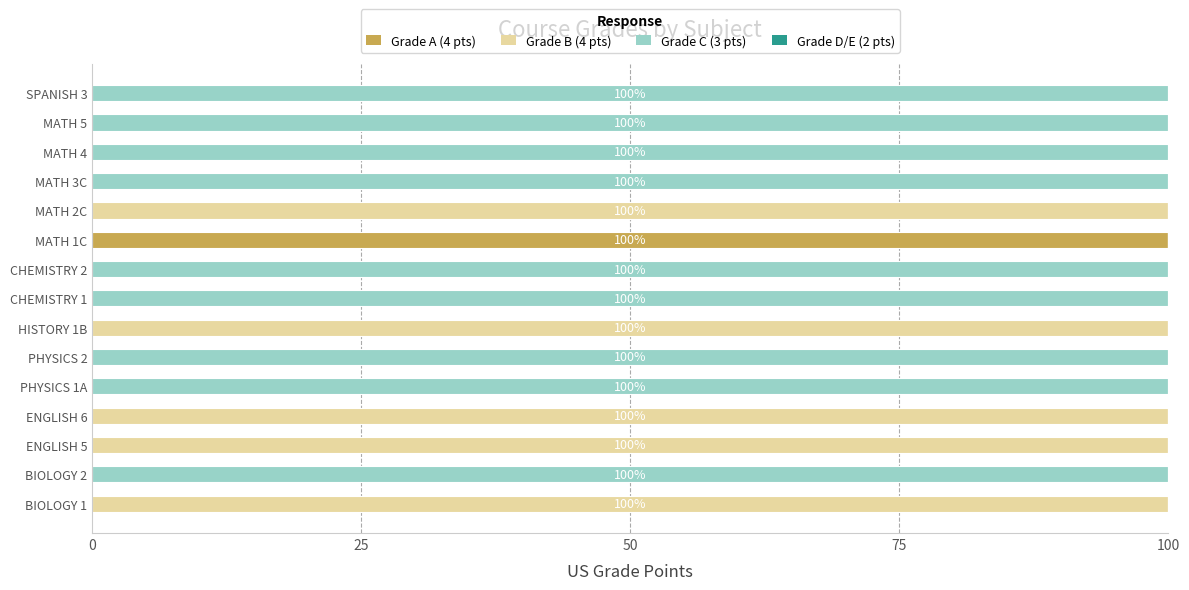

What is the total value across all series at MATH 2C?

100